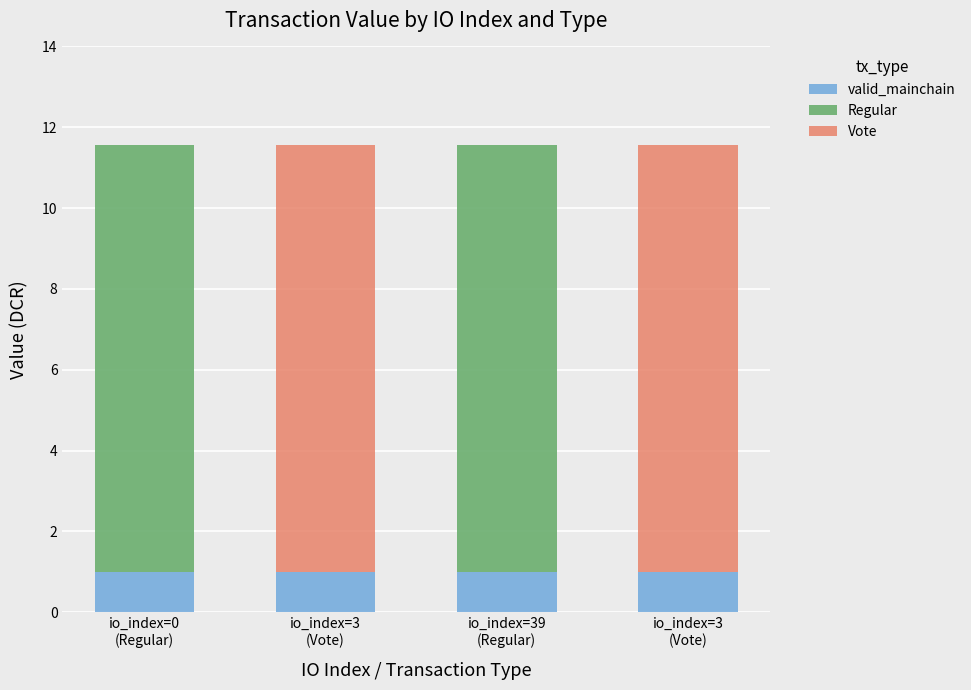

What are all the series names shown in the legend?

valid_mainchain, Regular, Vote